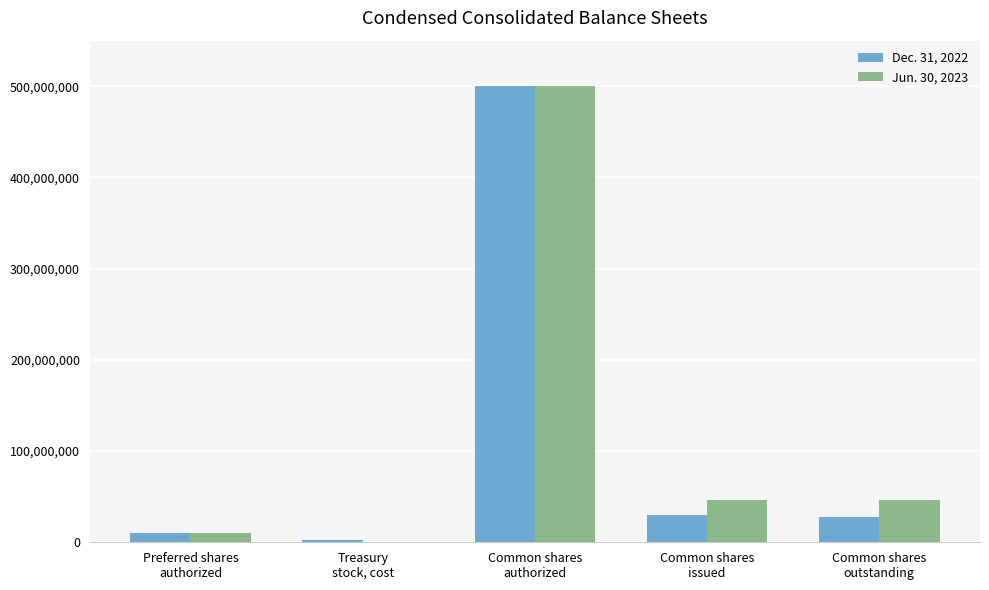

What is the greatest value displayed?

500000000